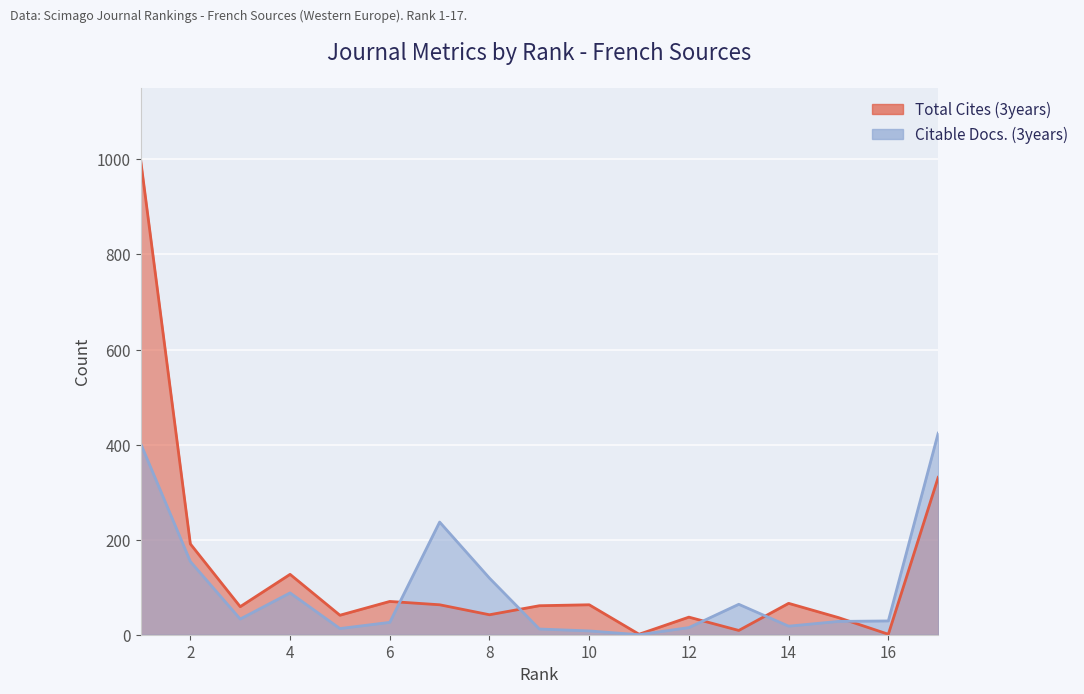

What is the value of the Citable Docs. (3years) point at the 2nd from the left?

154